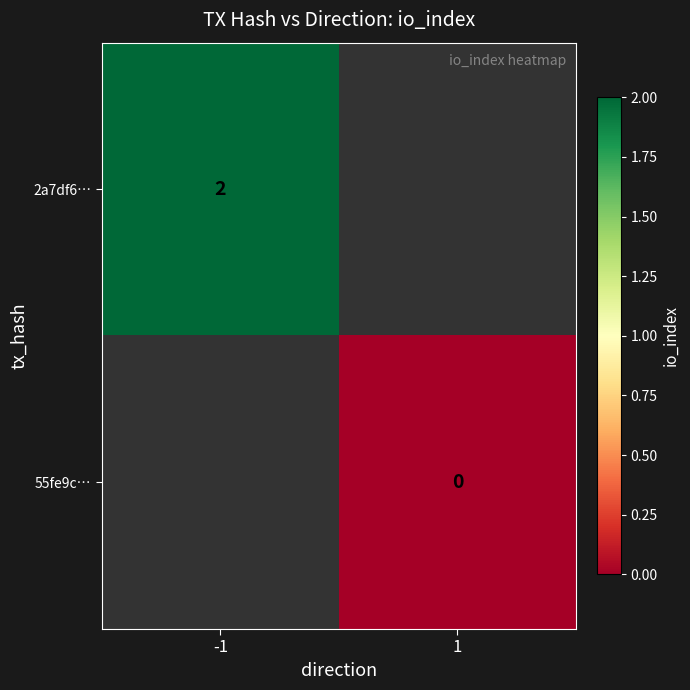

The value of 2a7df6… at -1 is 1. True or false?

False